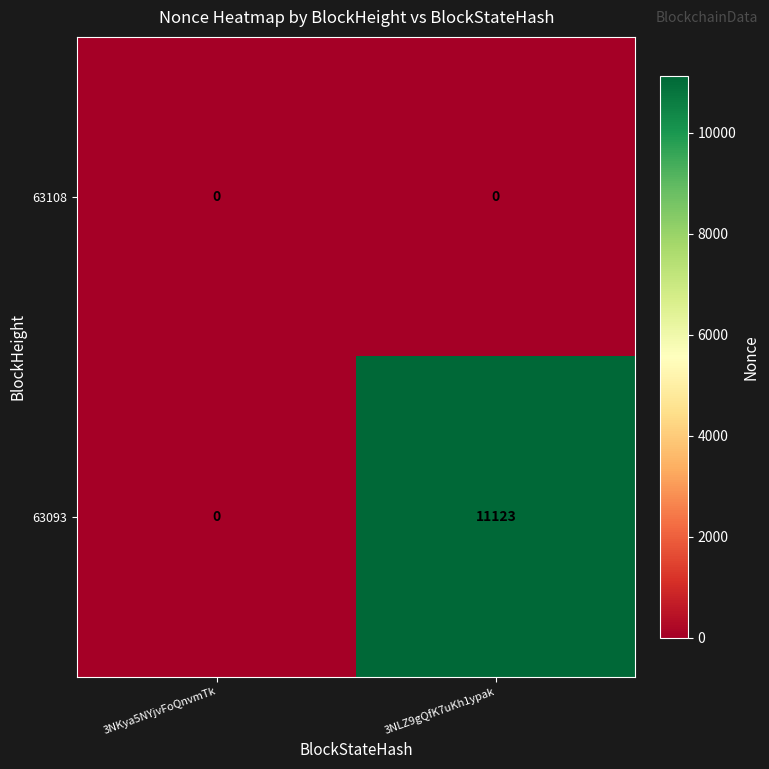

What is the spread (max minus min) of values at 3NLZ9gQfK7uKh1ypak?

11123